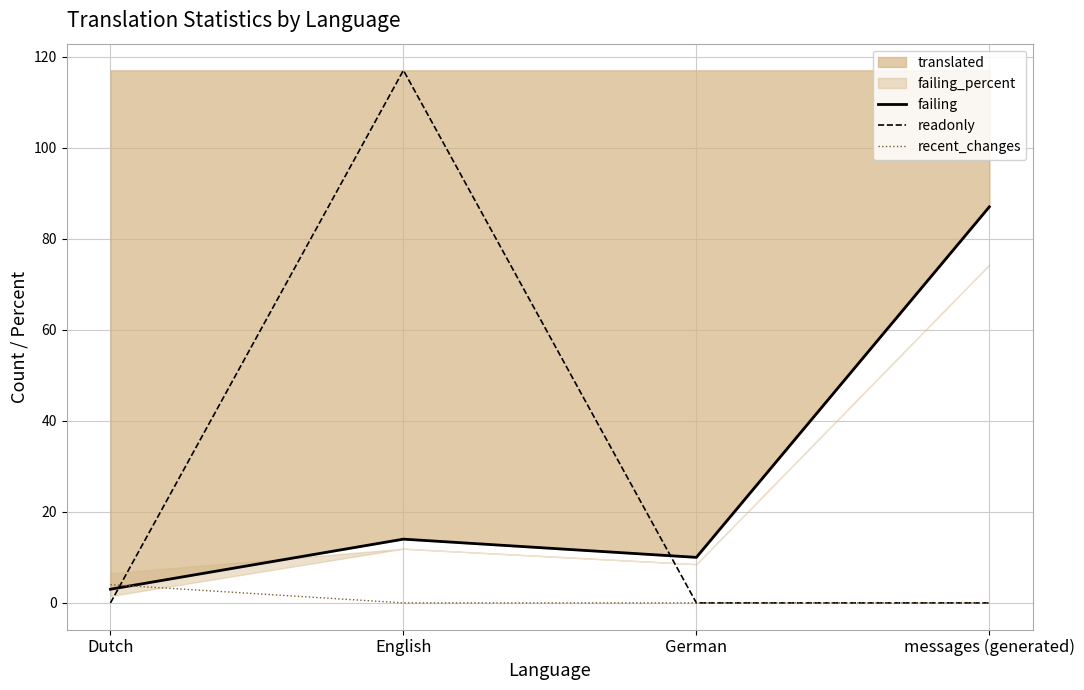

What is the average value of the recent_changes series?

1